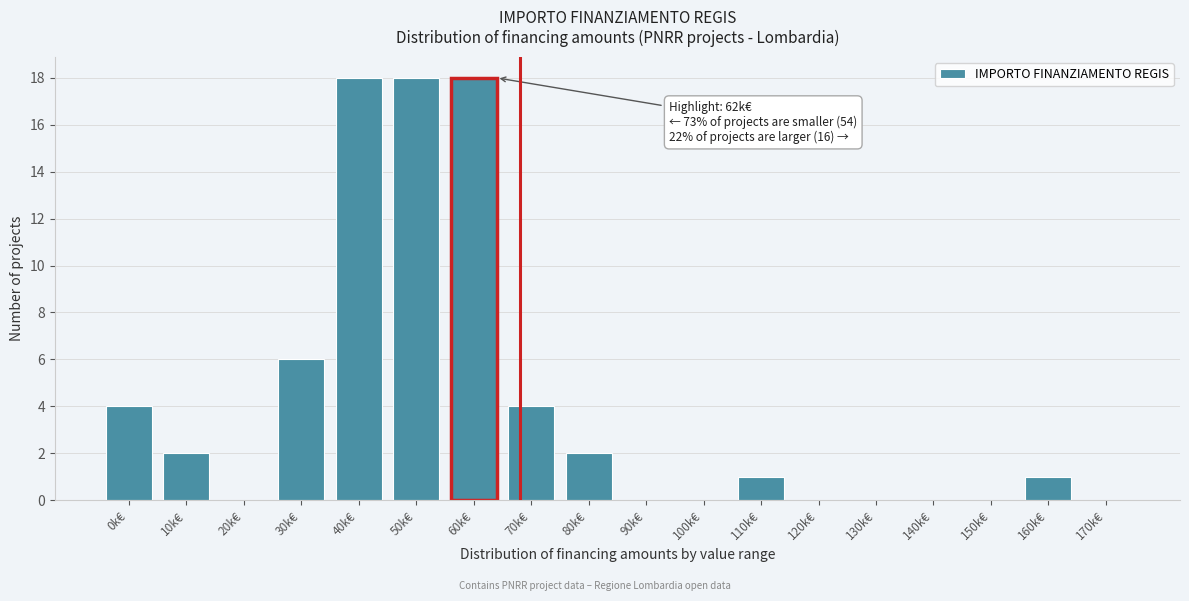

Reading left to right, extract all data points from this chart.

0k€=4	10k€=2	20k€=0	30k€=6	40k€=18	50k€=18	60k€=18	70k€=4	80k€=2	90k€=0	100k€=0	110k€=1	120k€=0	130k€=0	140k€=0	150k€=0	160k€=1	170k€=0